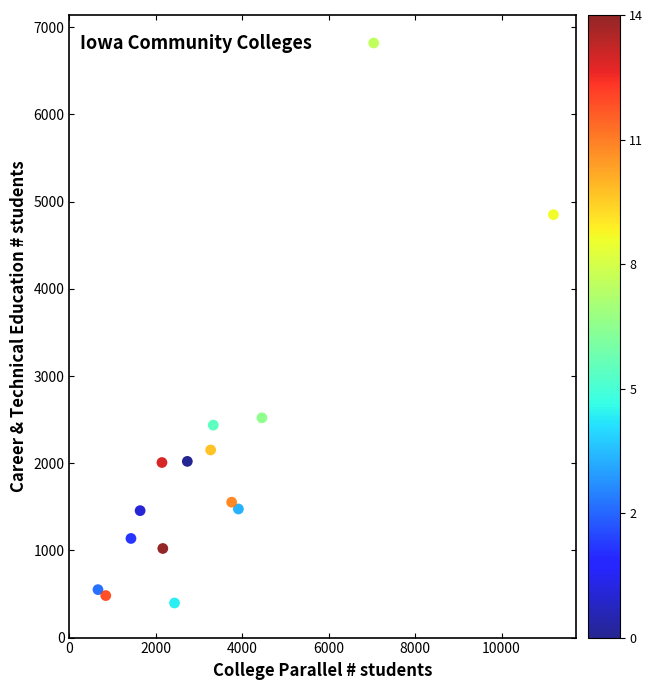

What Y value in the scatter plot is closest to 3608?

2521